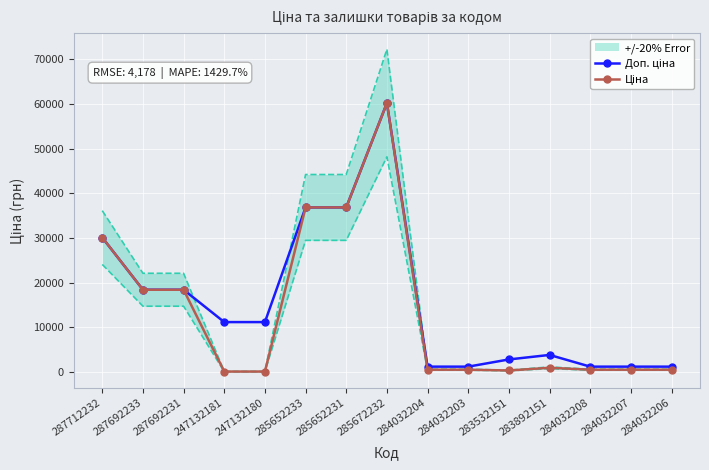

At which label is Ціна closest to 30158?

287712232